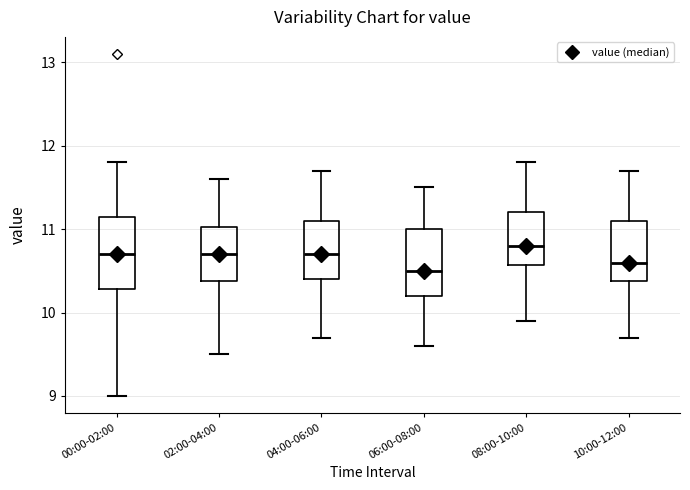

Reading left to right, transcribe this box plot: for each box, give where its median line is, the range the box spans, and where its two whiskers end, as read against the y-axis. The values are not printed on the chart, so give them approximately, as read against the axis.

00:00-02:00: median 10.7, box 10.3 to 11.1, whiskers 9.0 to 11.8
02:00-04:00: median 10.7, box 10.4 to 11.0, whiskers 9.5 to 11.6
04:00-06:00: median 10.7, box 10.4 to 11.1, whiskers 9.7 to 11.7
06:00-08:00: median 10.5, box 10.2 to 11.0, whiskers 9.6 to 11.5
08:00-10:00: median 10.8, box 10.6 to 11.2, whiskers 9.9 to 11.8
10:00-12:00: median 10.6, box 10.4 to 11.1, whiskers 9.7 to 11.7